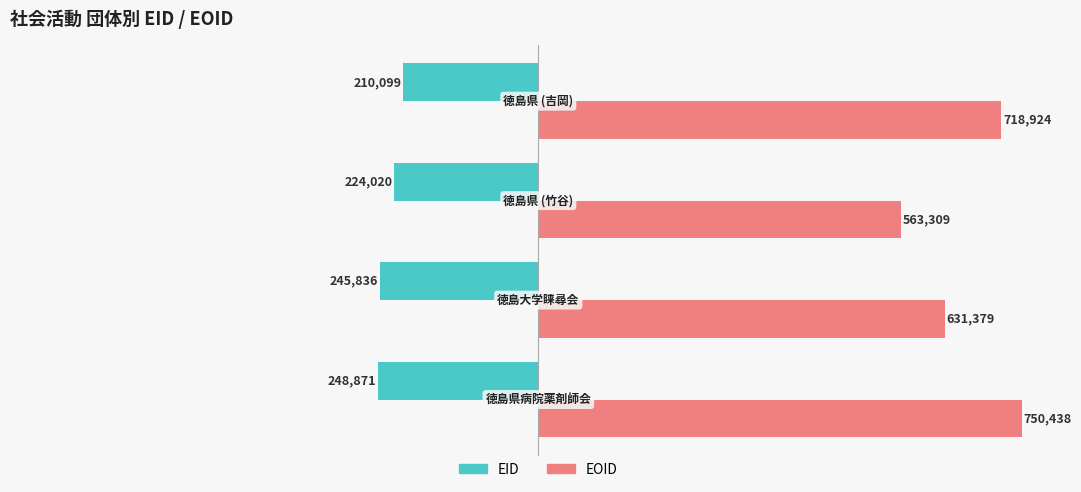

Which series has the largest total across all categories?

EOID